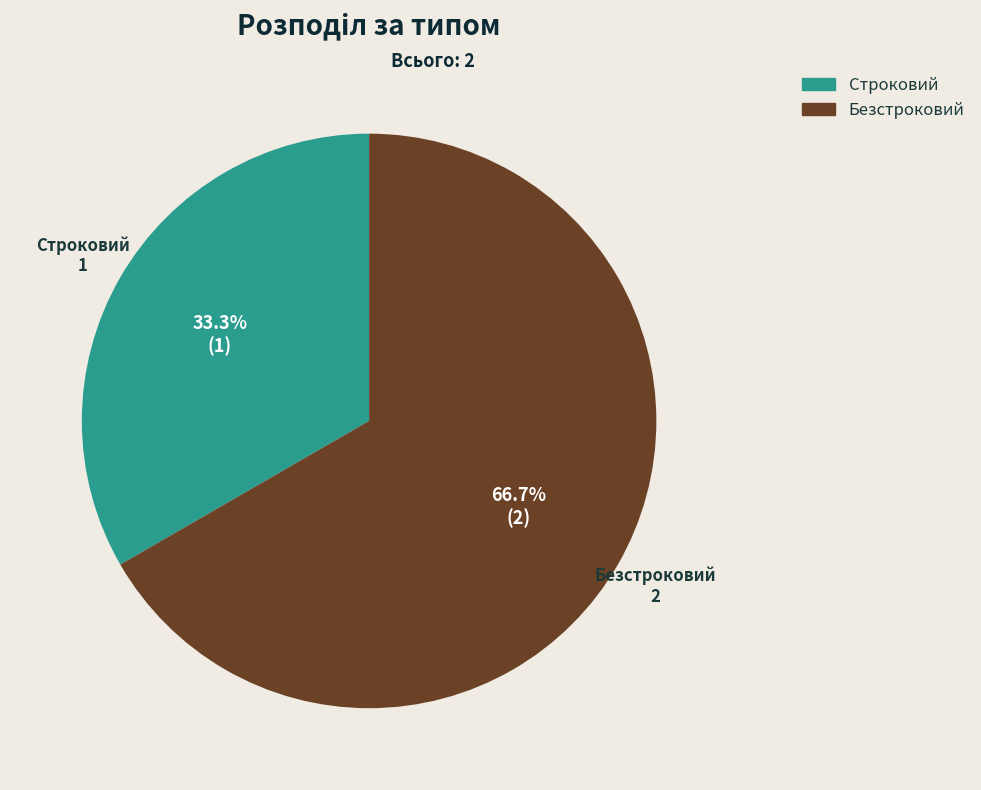

How much of the chart is everything except Безстроковий?

33.3%